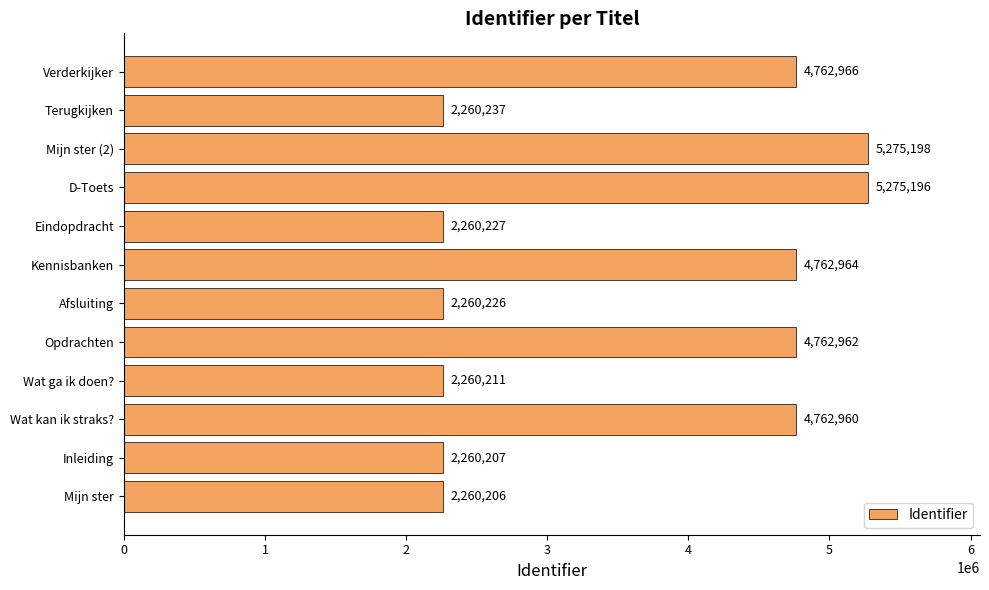

Which label corresponds to the largest value in the chart?

Mijn ster (2)